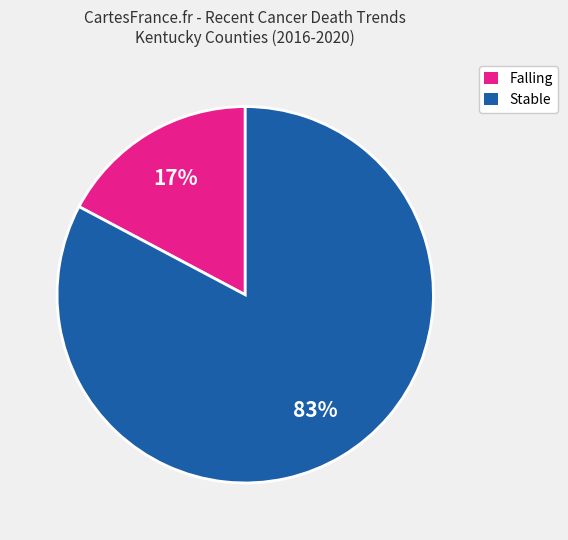

Does any single category account for the majority?

Yes